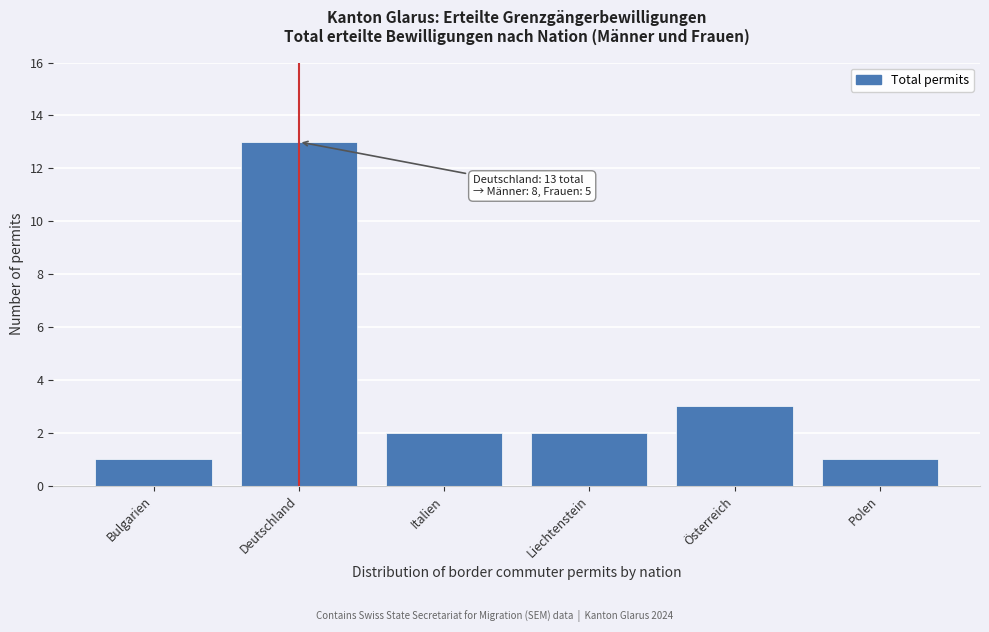

Reading left to right, list all the values displayed in this chart.

Bulgarien=1	Deutschland=13	Italien=2	Liechtenstein=2	Österreich=3	Polen=1